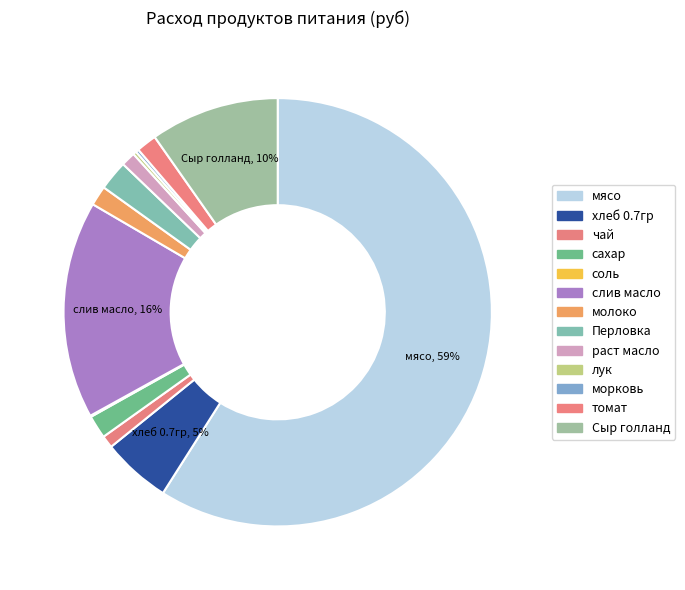

Is there any slice that represents more than half of the pie?

Yes